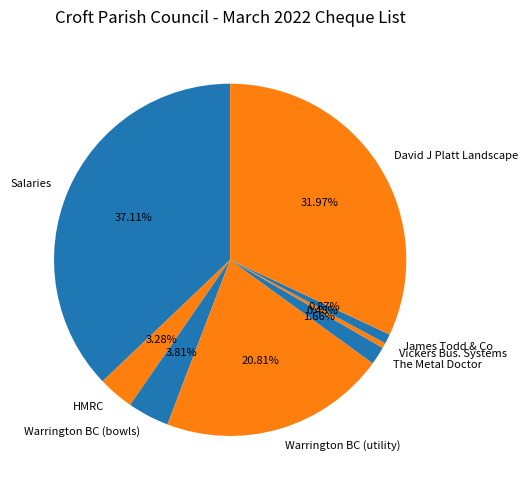

Does Warrington BC (utility) represent more than half of the total?

No